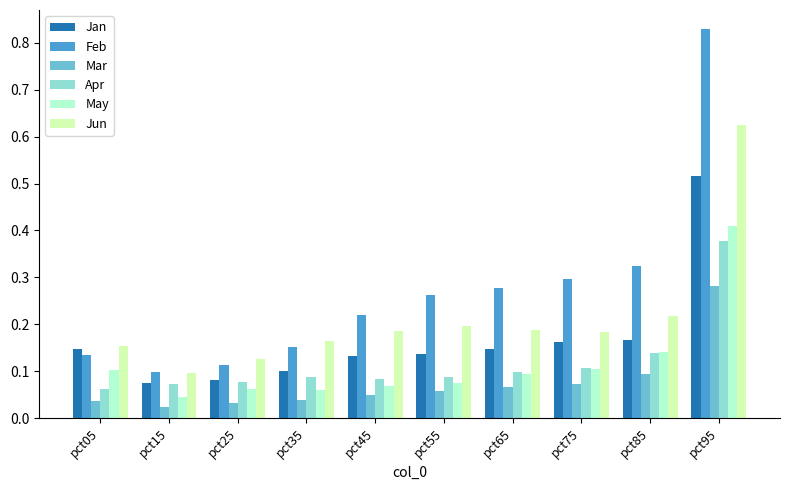

The May series shows 0.0 at pct45. True or false?

False